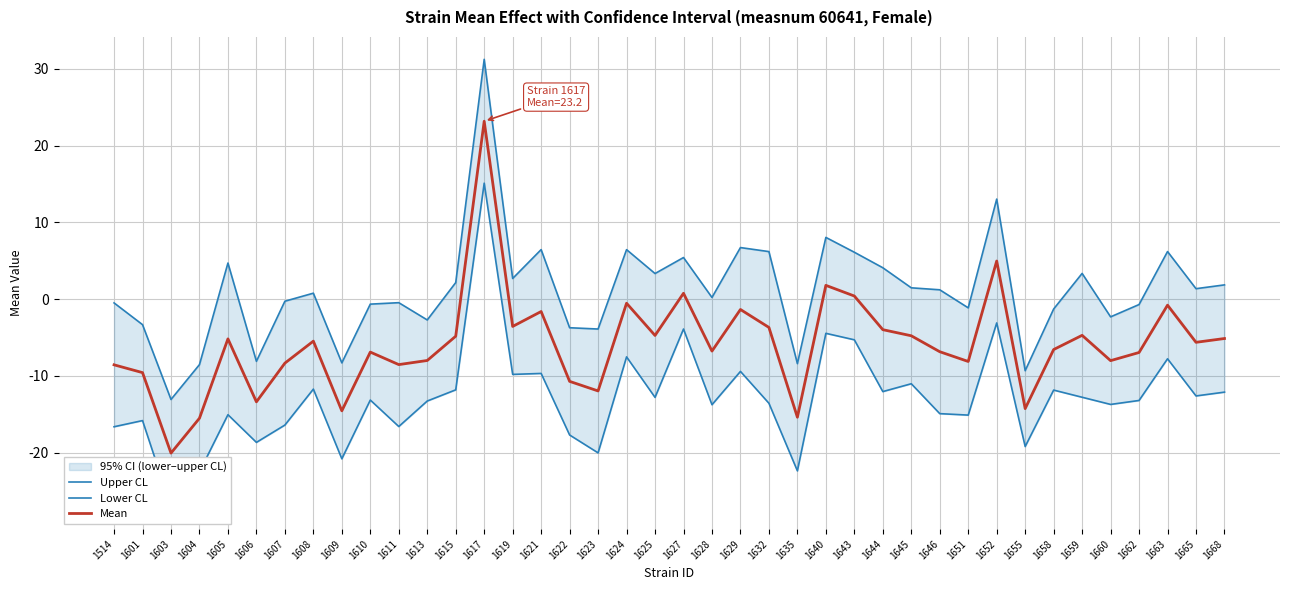

Reading left to right, transcribe all the data shown in this chart.

Upper CL: 1514=-0.5	1601=-3.3	1603=-13.1	1604=-8.5	1605=4.7	1606=-8.1	1607=-0.3	1608=0.8	1609=-8.3	1610=-0.6	1611=-0.4	1613=-2.7	1615=2.2	1617=31.3	1619=2.7	1621=6.5	1622=-3.7	1623=-3.9	1624=6.5	1625=3.3	1627=5.4	1628=0.2	1629=6.7	1632=6.2	1635=-8.4	1640=8.1	1643=6.1	1644=4.1	1645=1.5	1646=1.2	1651=-1.1	1652=13.0	1655=-9.3	1658=-1.3	1659=3.4	1660=-2.3	1662=-0.7	1663=6.2	1665=1.4	1668=1.9
Lower CL: 1514=-16.6	1601=-15.8	1603=-27.0	1604=-22.5	1605=-15.0	1606=-18.7	1607=-16.4	1608=-11.7	1609=-20.8	1610=-13.1	1611=-16.6	1613=-13.3	1615=-11.8	1617=15.1	1619=-9.8	1621=-9.7	1622=-17.7	1623=-20.0	1624=-7.5	1625=-12.8	1627=-3.9	1628=-13.7	1629=-9.4	1632=-13.6	1635=-22.4	1640=-4.4	1643=-5.3	1644=-12.0	1645=-11.0	1646=-14.9	1651=-15.1	1652=-3.1	1655=-19.2	1658=-11.8	1659=-12.8	1660=-13.7	1662=-13.2	1663=-7.8	1665=-12.6	1668=-12.1
Mean: 1514=-8.5	1601=-9.6	1603=-20.0	1604=-15.5	1605=-5.2	1606=-13.4	1607=-8.3	1608=-5.5	1609=-14.5	1610=-6.9	1611=-8.5	1613=-8.0	1615=-4.8	1617=23.2	1619=-3.5	1621=-1.6	1622=-10.7	1623=-12.0	1624=-0.5	1625=-4.7	1627=0.8	1628=-6.8	1629=-1.3	1632=-3.7	1635=-15.4	1640=1.8	1643=0.4	1644=-4.0	1645=-4.8	1646=-6.8	1651=-8.1	1652=5.0	1655=-14.3	1658=-6.6	1659=-4.7	1660=-8.0	1662=-6.9	1663=-0.8	1665=-5.6	1668=-5.1